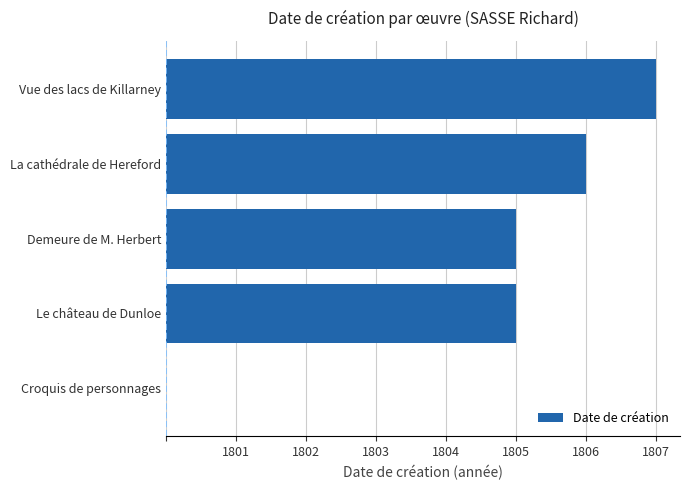

Are the bars horizontal?

Yes